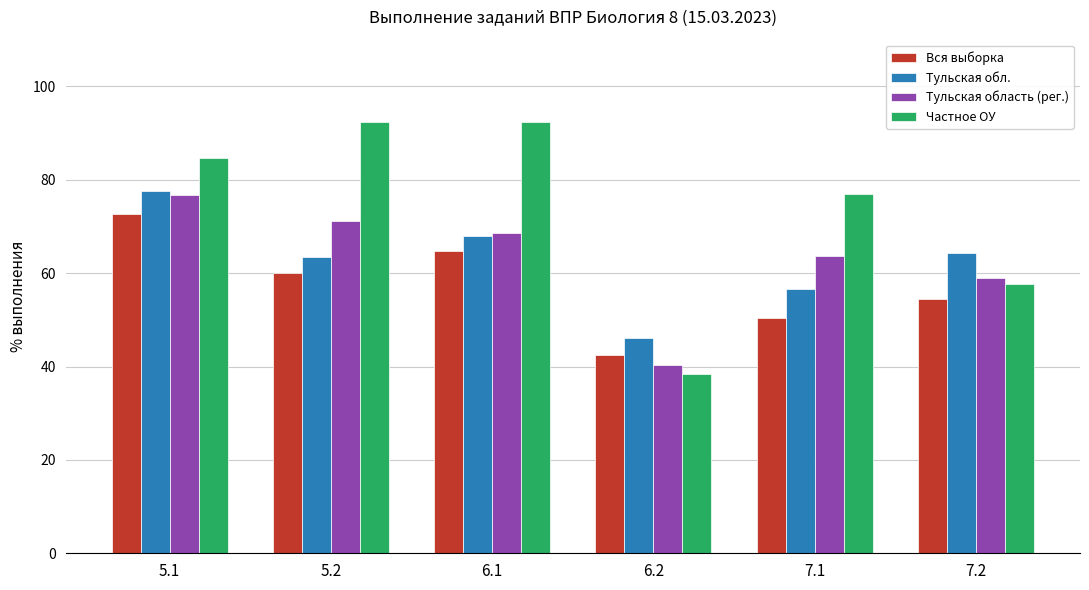

Is it true that Вся выборка equals 54.4 at 7.2?

True